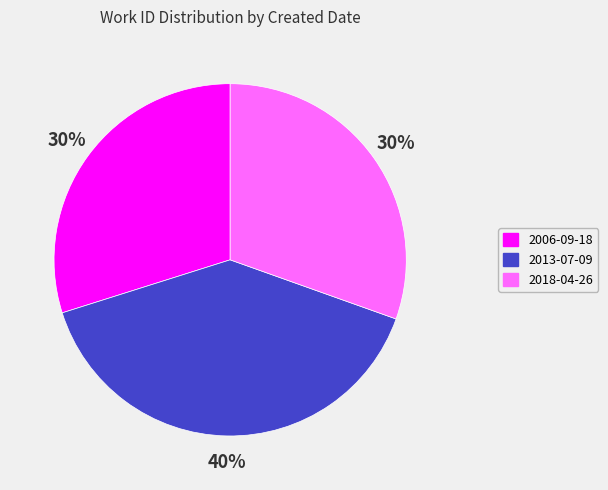

To the nearest percent, what percentage of the pie is 2006-09-18?

30%